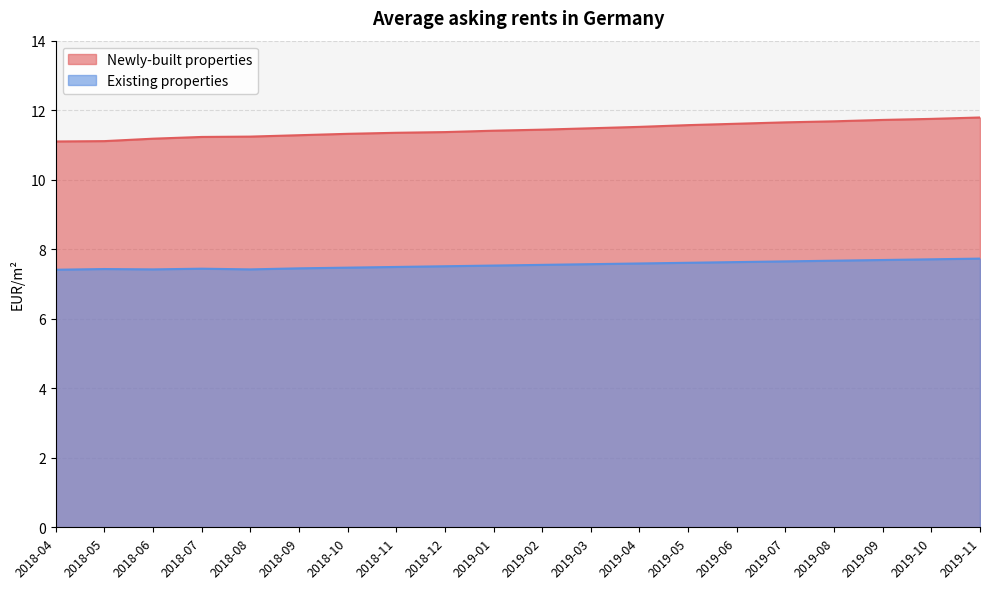

What is the difference between the maximum and second lowest values in the Newly-built properties series?

0.7